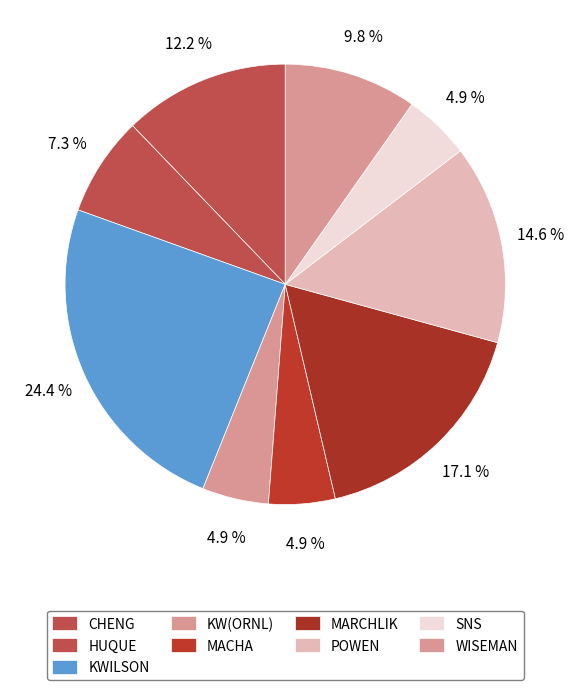

How many segments does this pie chart have?

9